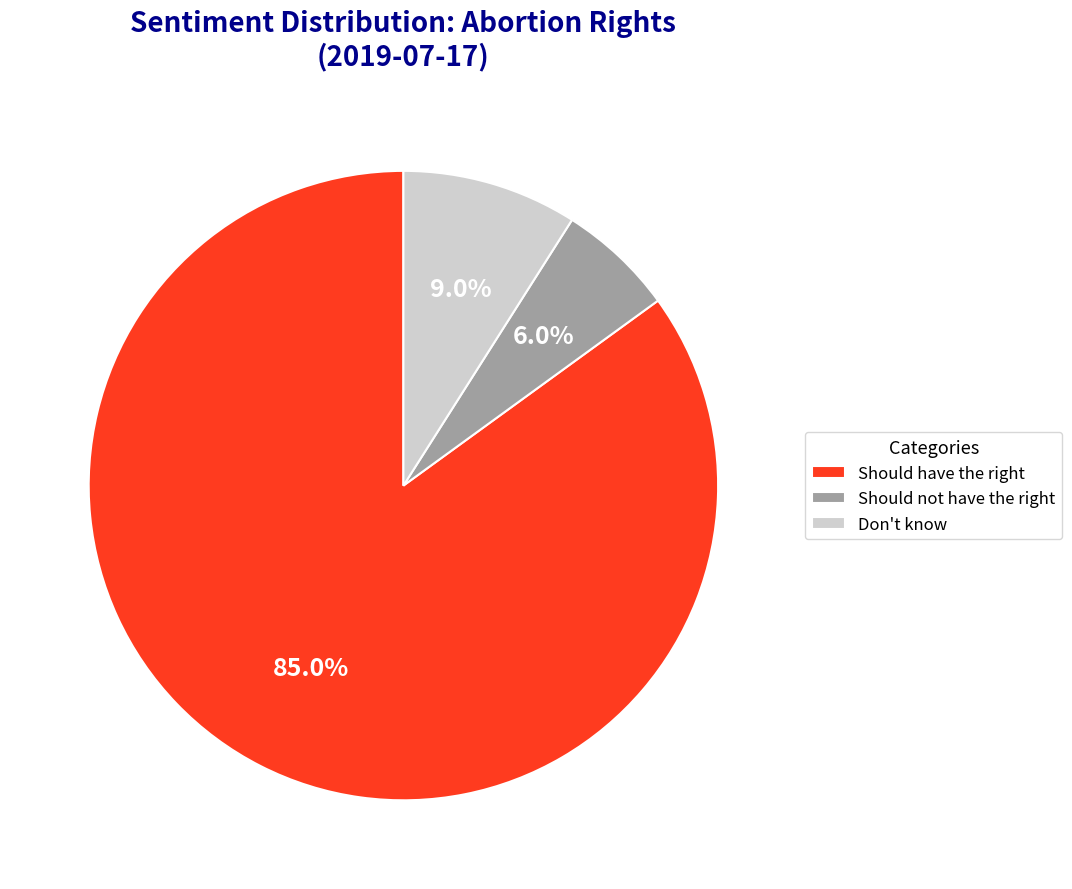

Is there any slice that represents more than half of the pie?

Yes